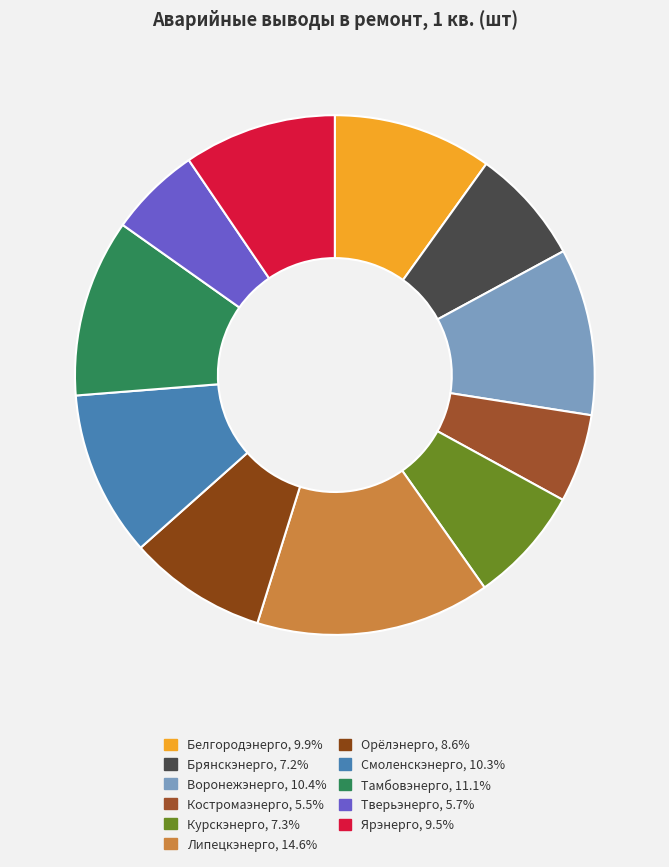

What is the smallest slice in the pie chart?

Костромаэнерго